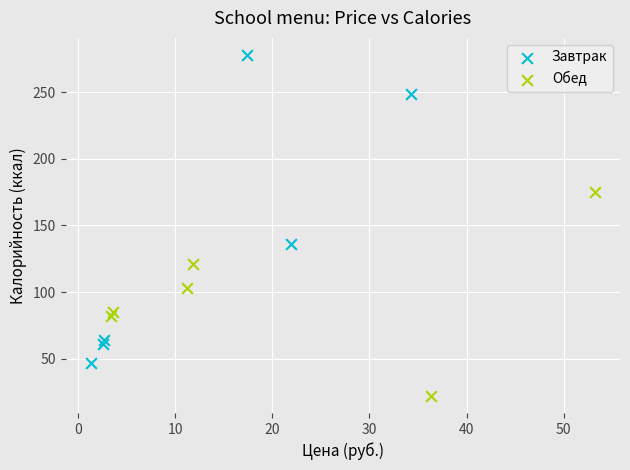

Which series reaches the maximum Y coordinate?

Завтрак